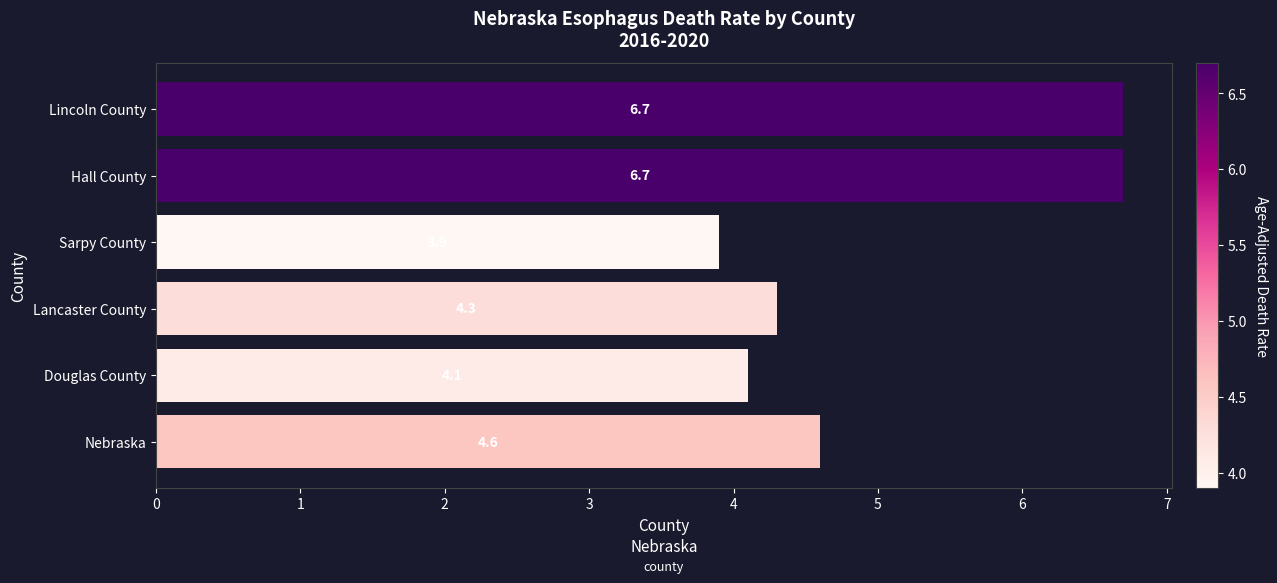

What is the difference between the maximum and second lowest values?

2.6